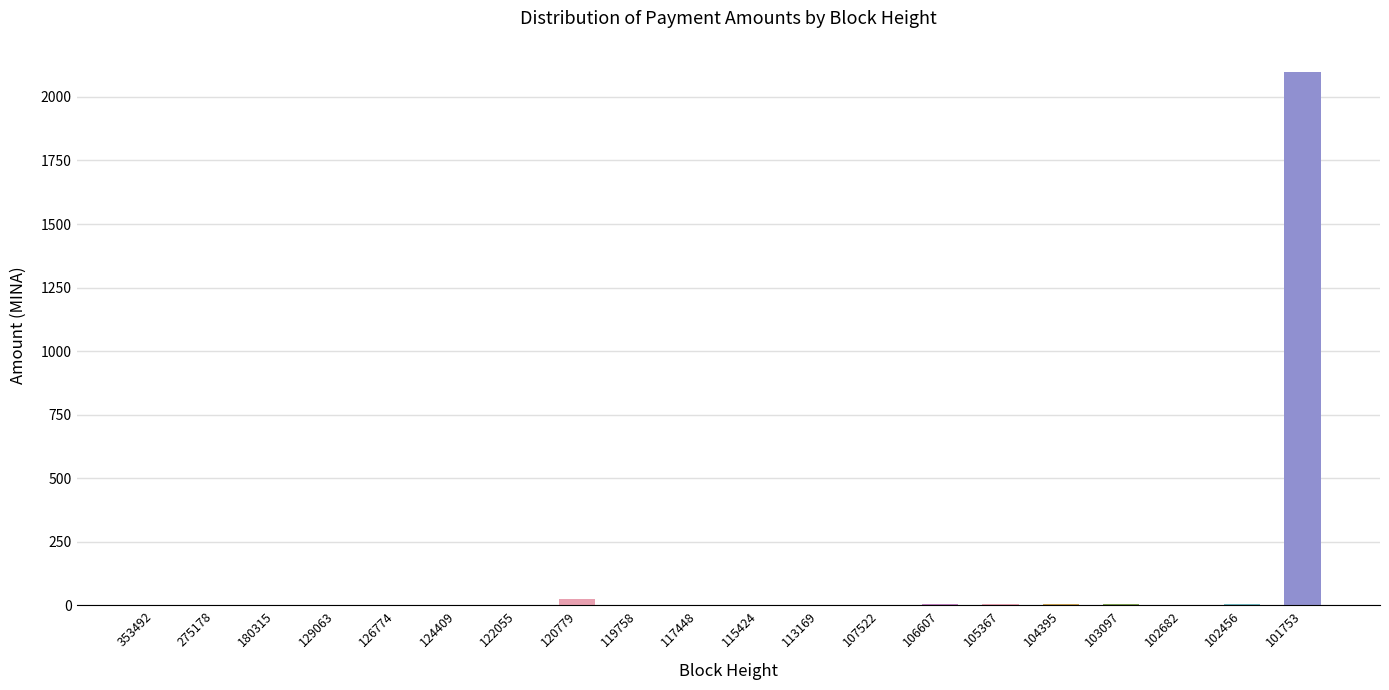

What is the sum of all values?

2152.4